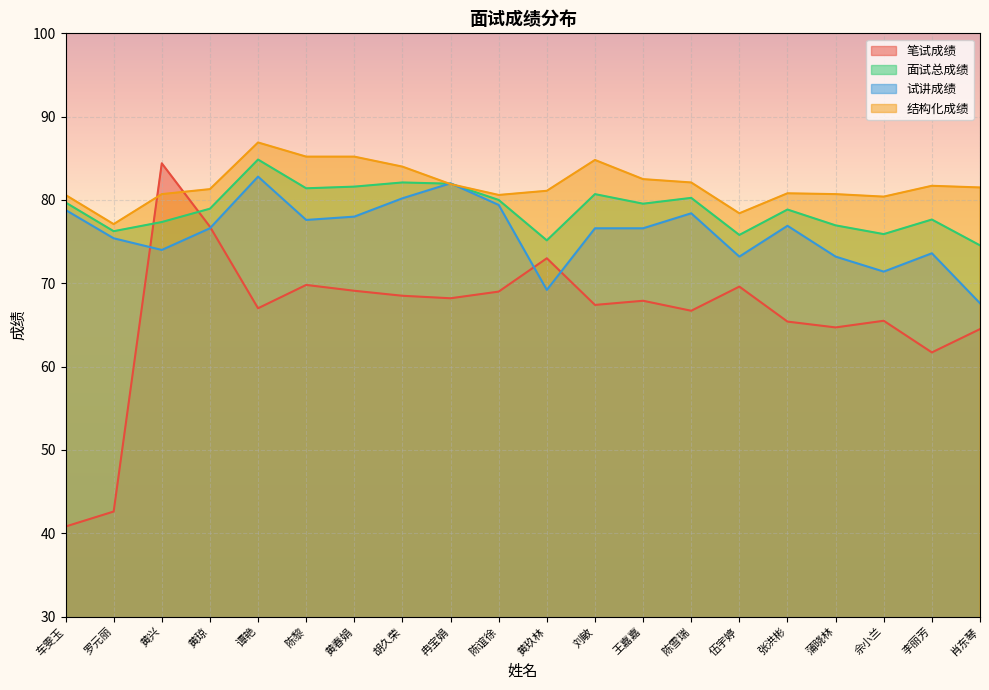

What is the minimum value for 面试总成绩?

74.5